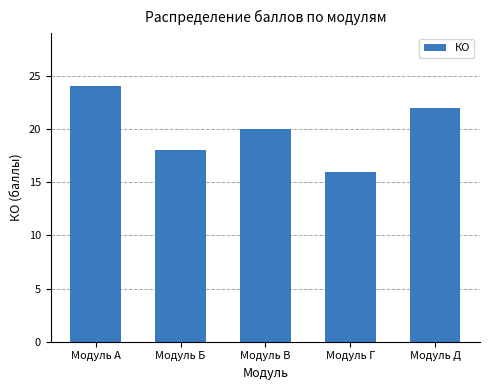

Is it true that the value at Модуль Д is 22?

True